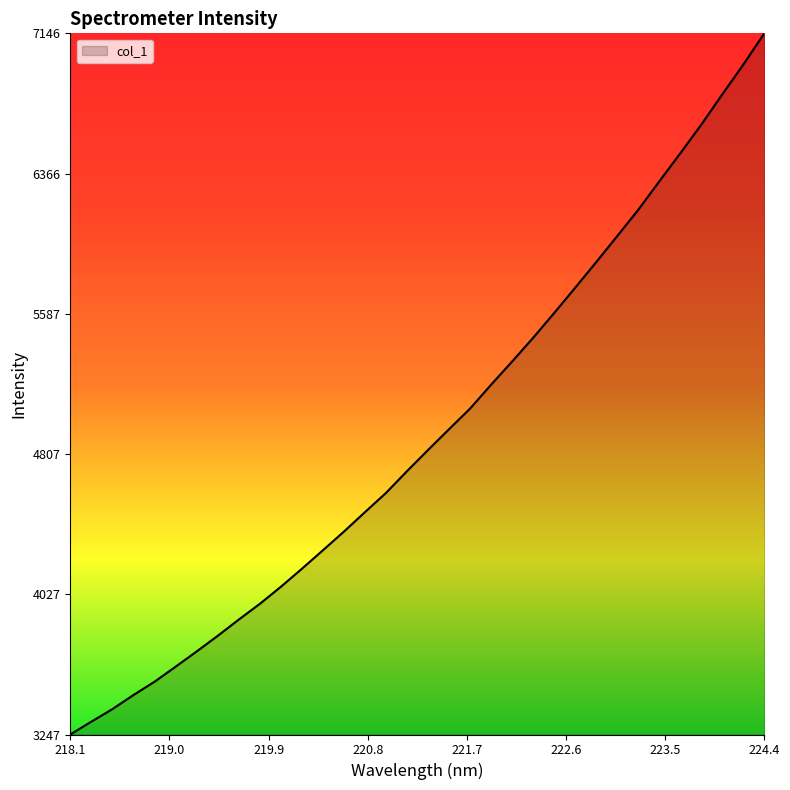

How many categories are shown in the chart?

34